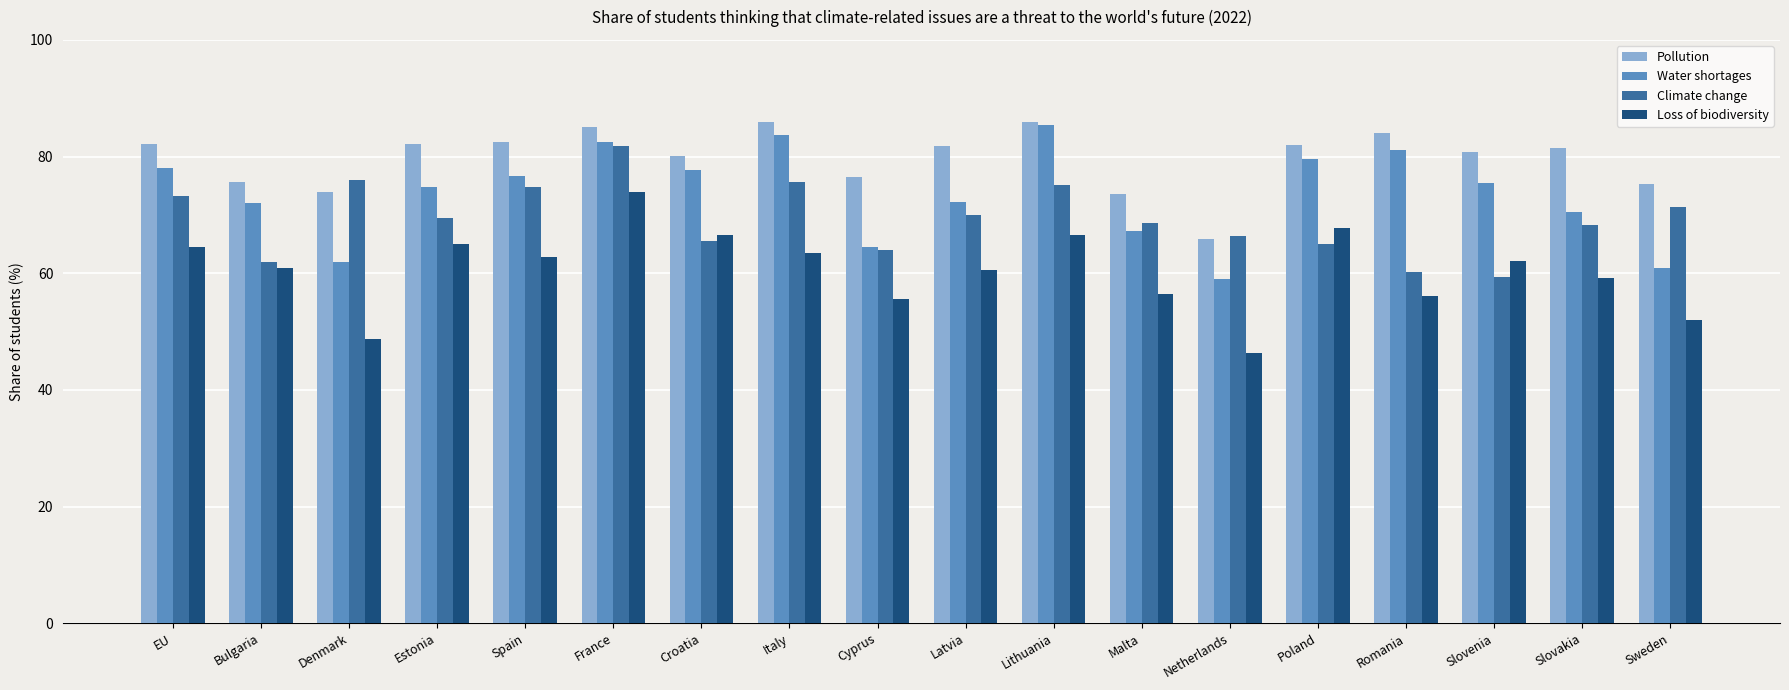

At which label does Loss of biodiversity reach its minimum?

Netherlands